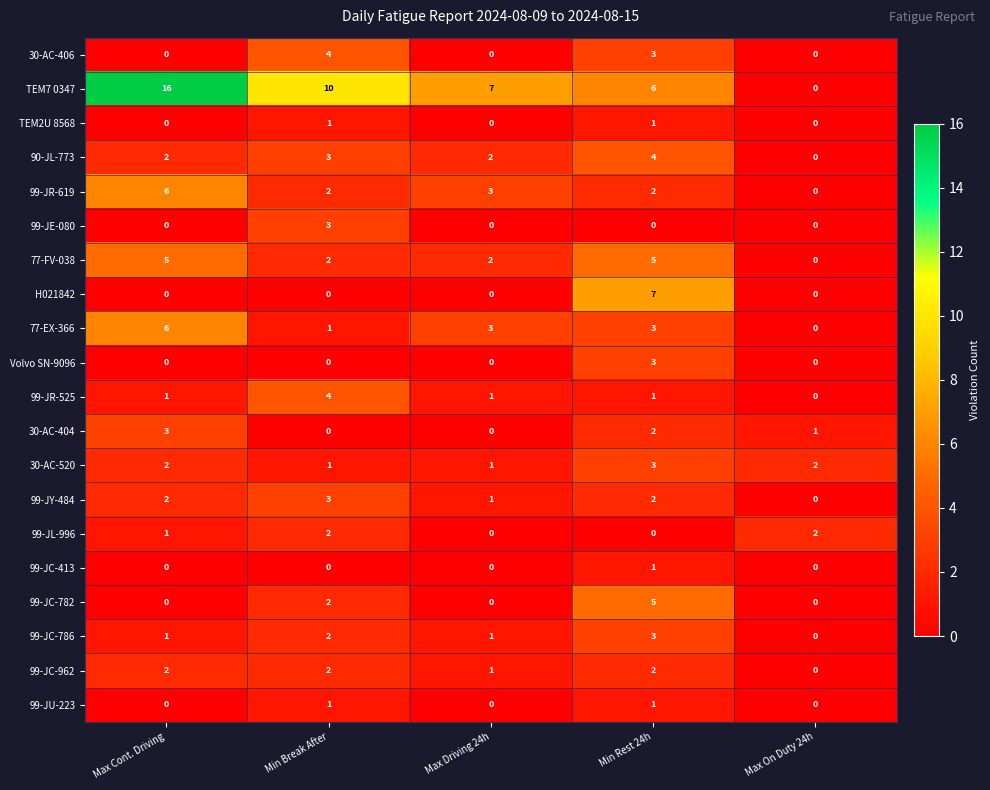

At which category is the sum across all series the highest?

Min Rest 24h